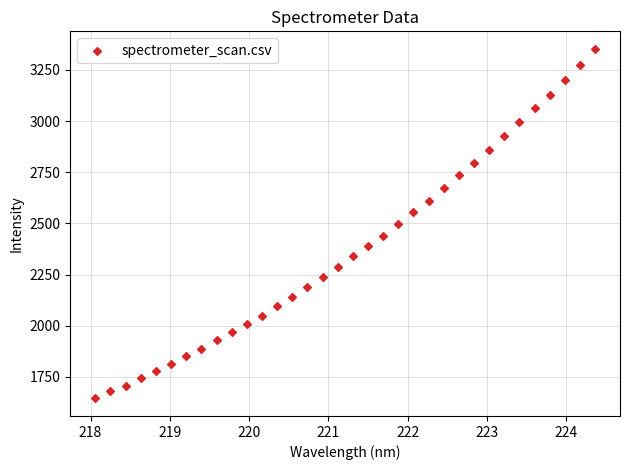

What is the range of Y values (max minus min)?

1708.9